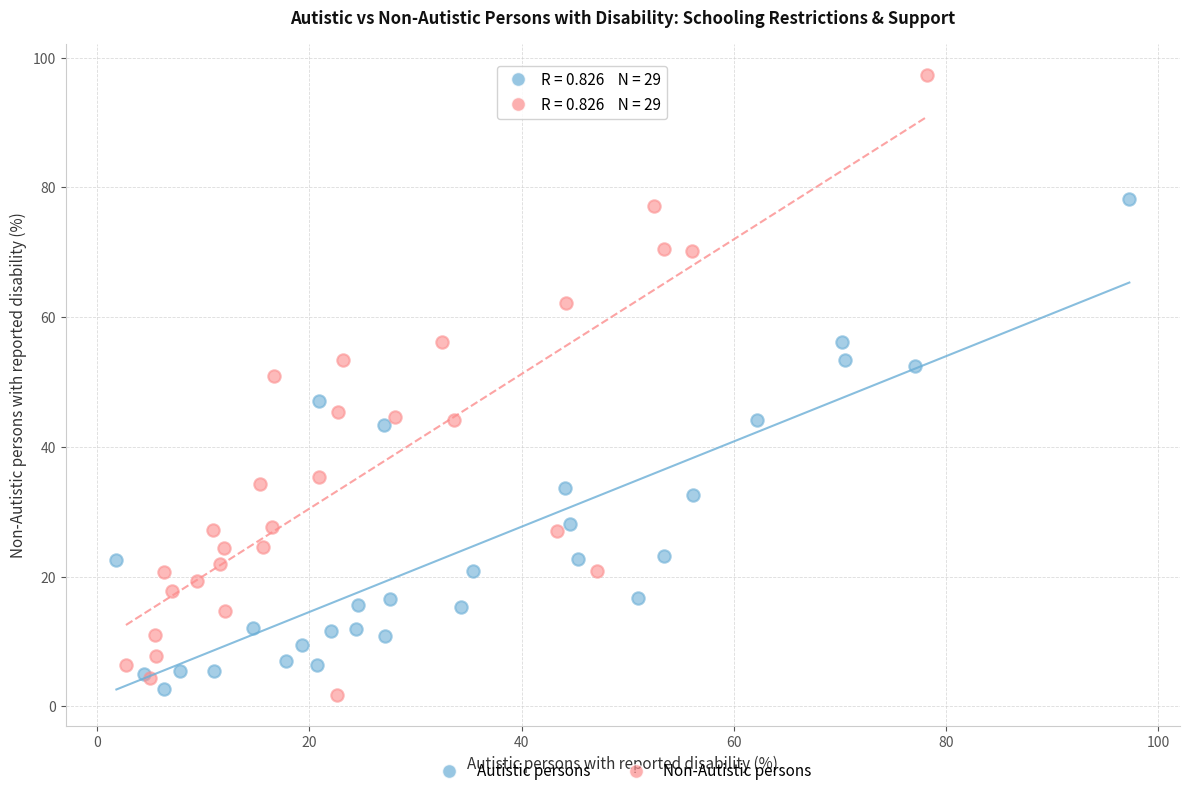

Which series reaches the minimum Y coordinate?

Non-Autistic persons